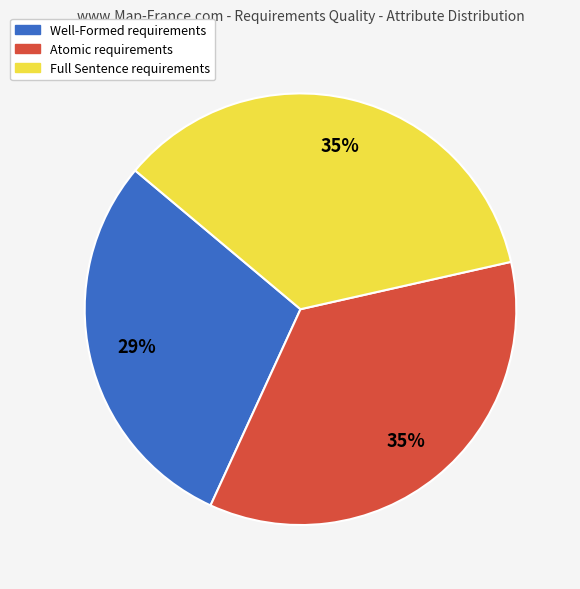

Does Full Sentence represent more than half of the total?

No